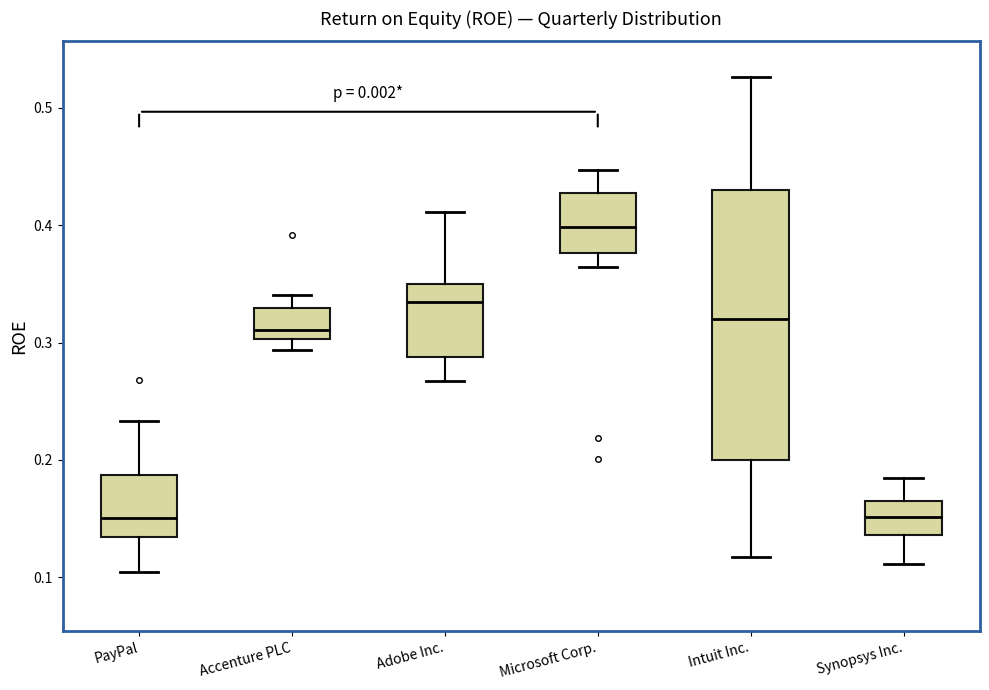

Which box is the tallest, from its lower edge to its upper edge?

Intuit Inc.